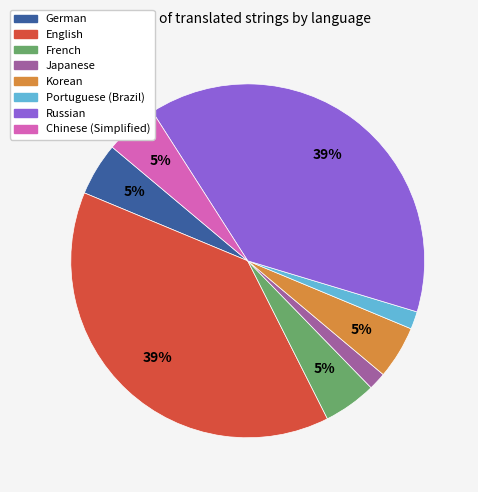

Is there a majority slice in this chart?

No